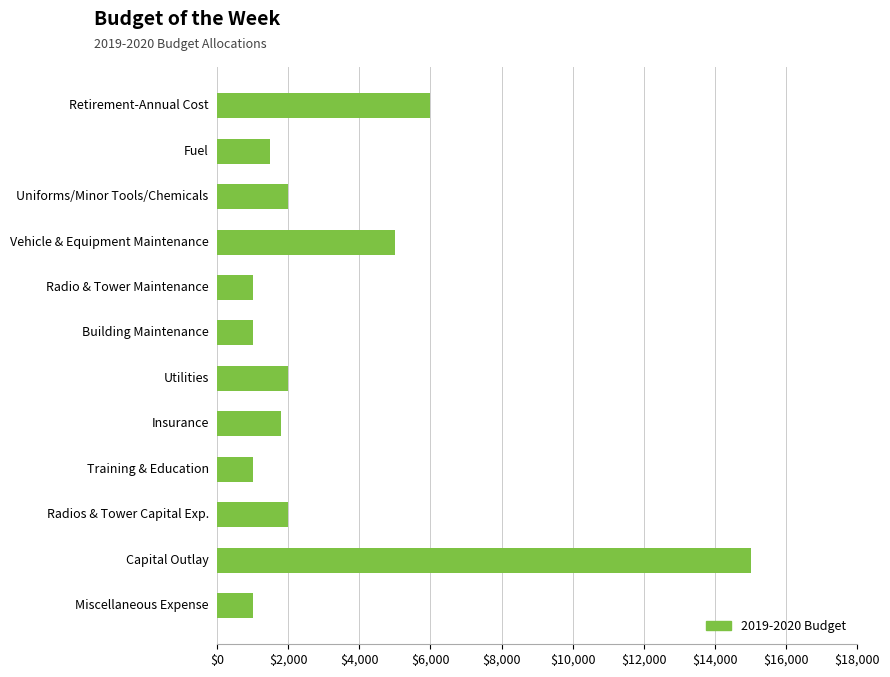

True or false: the data shows 7318 at Vehicle & Equipment Maintenance.

False